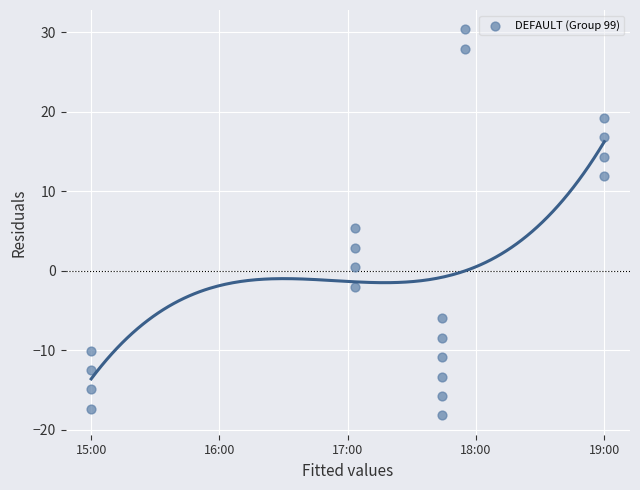

What Y value in the scatter plot is closest to 6?

5.3